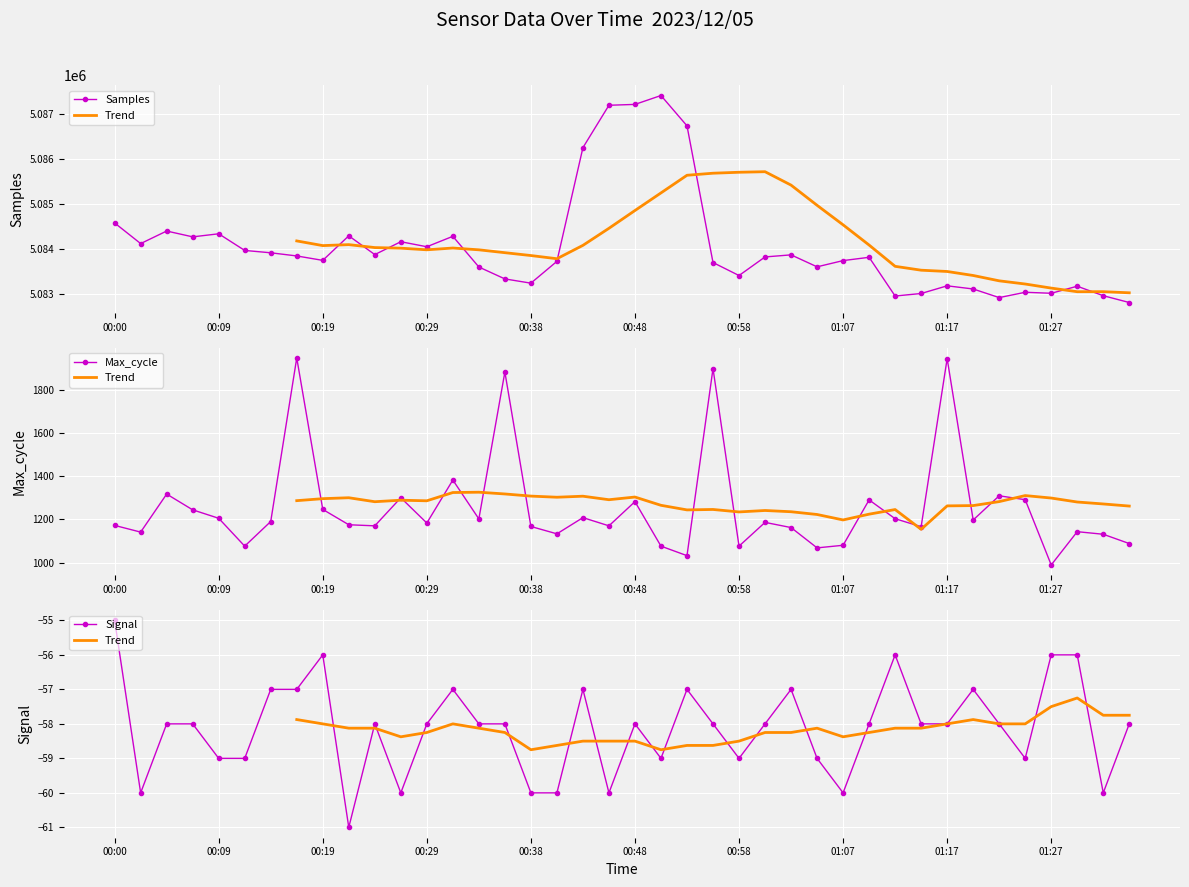

Read the Signal value at 00:38.

-60